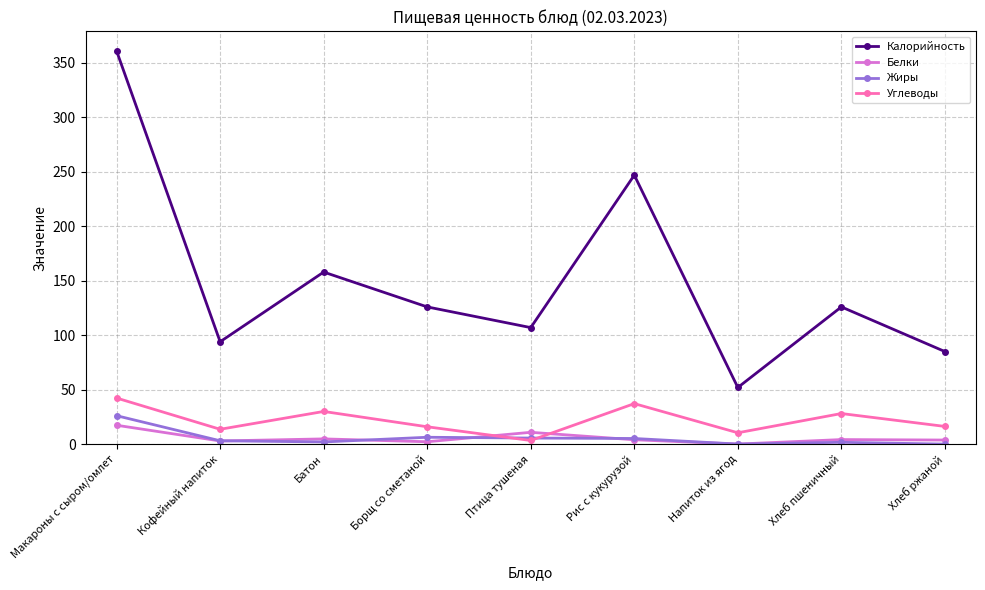

Which series has the largest total across all categories?

Калорийность